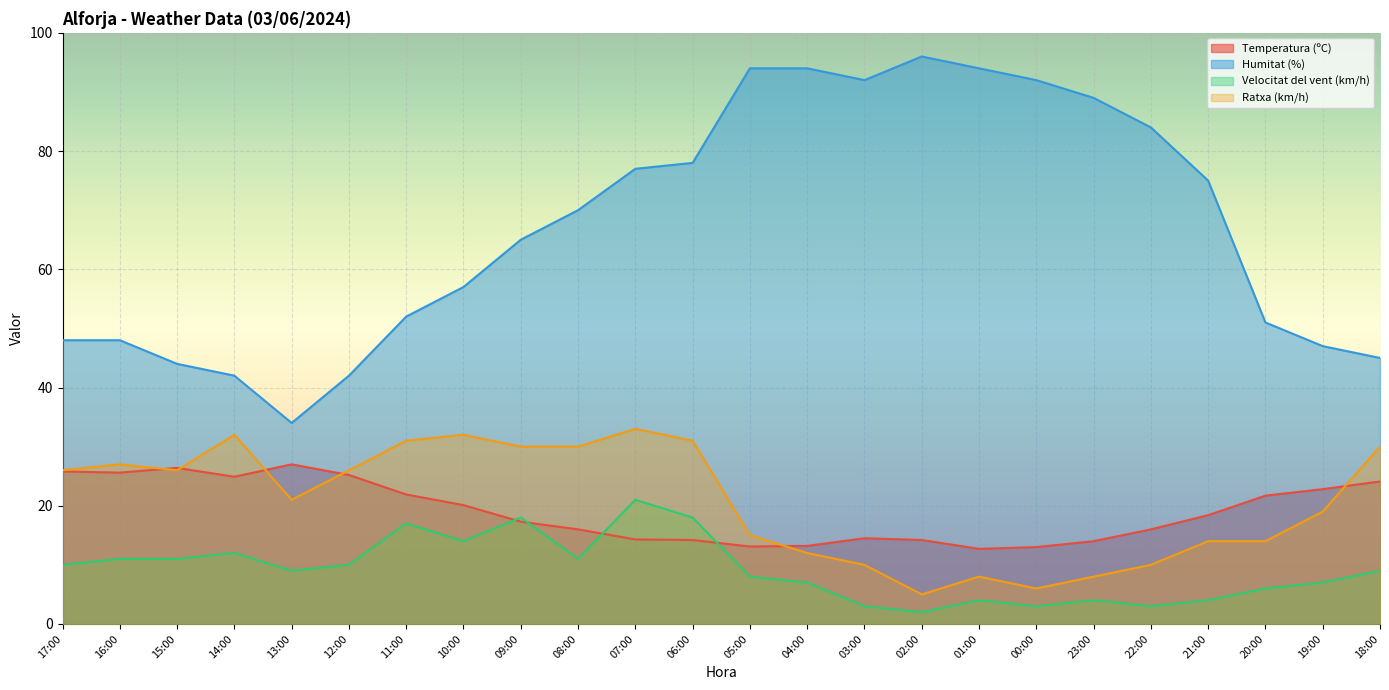

How many interior local valleys does the Velocitat del vent (km/h) series have?

6